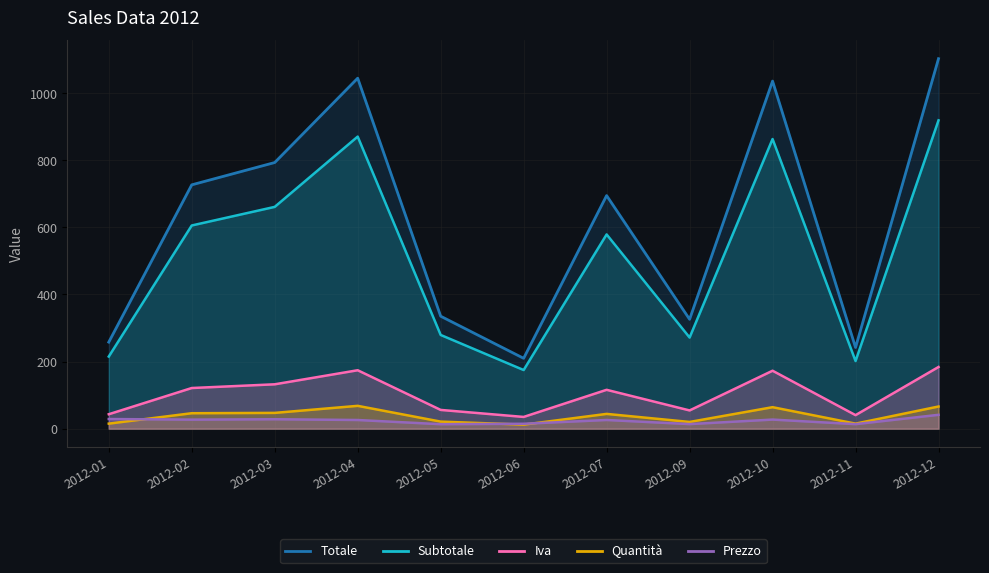

At which category is the sum across all series the highest?

2012-12